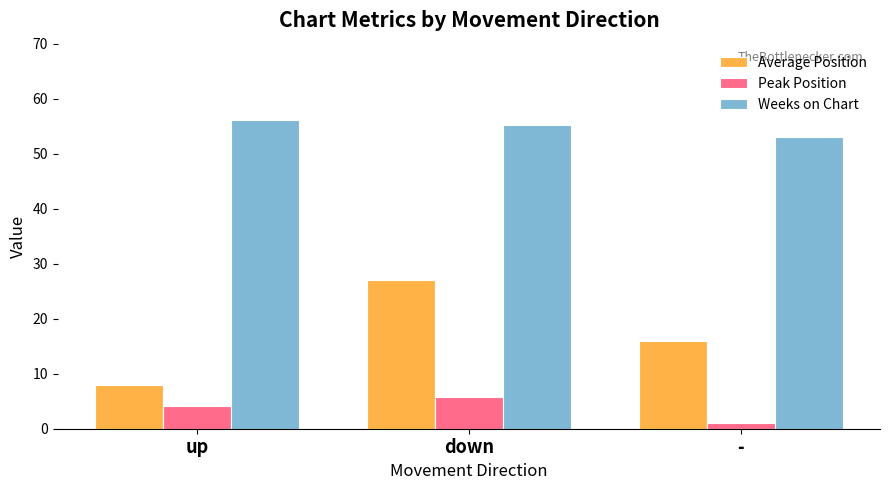

Rank the series by their average value, from lowest to highest.

Peak Position, Average Position, Weeks on Chart